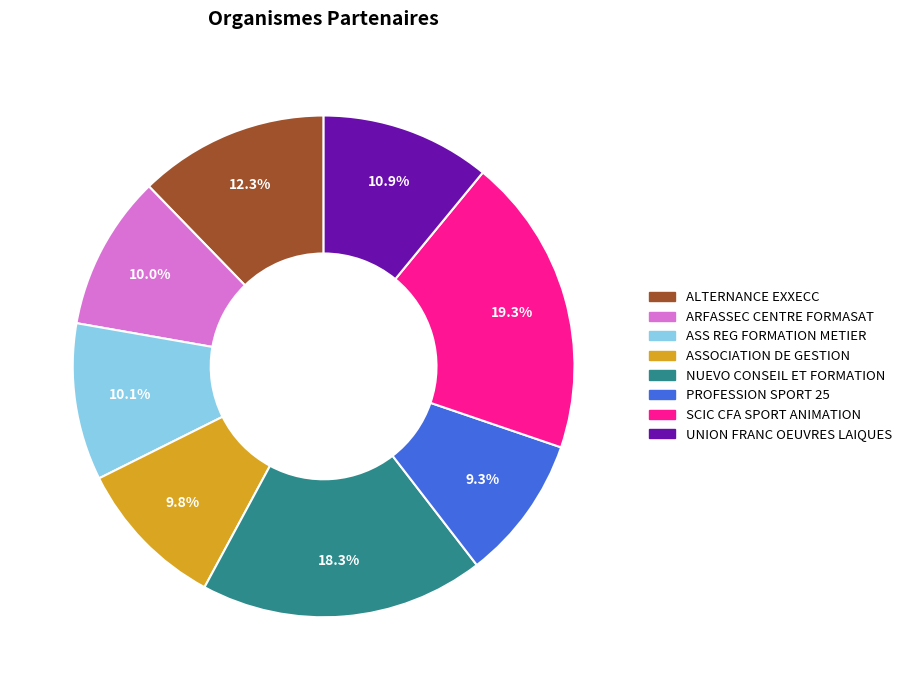

What percentage is the PROFESSION SPORT 25 slice, to the nearest percent?

9%